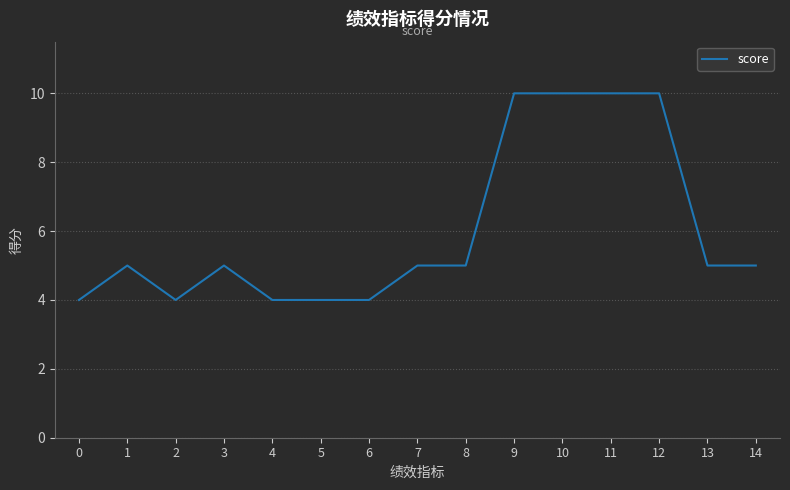

Count the values in the range 4 to 10.

15